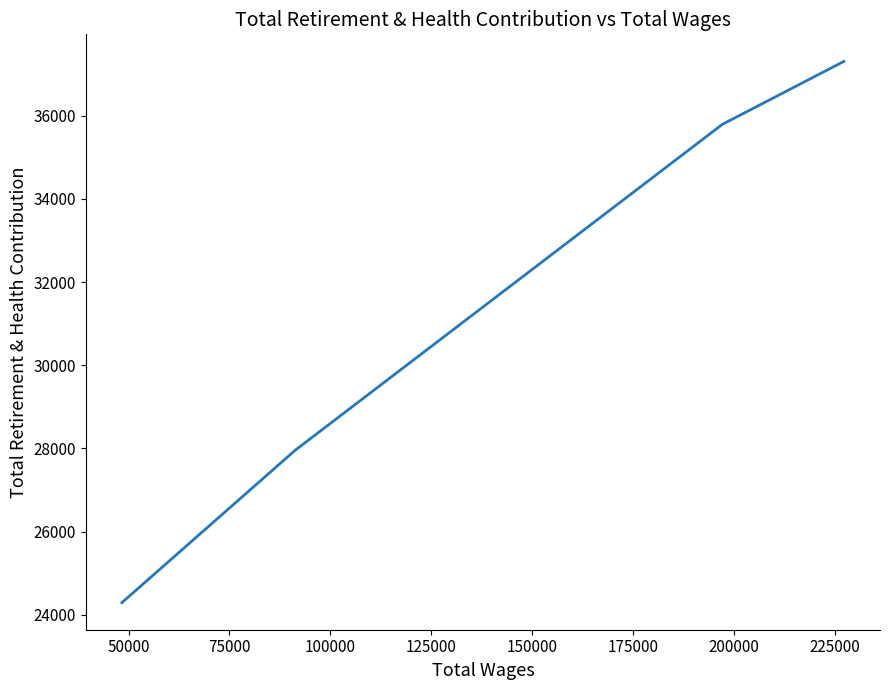

What is the difference between the maximum and minimum values?

13013